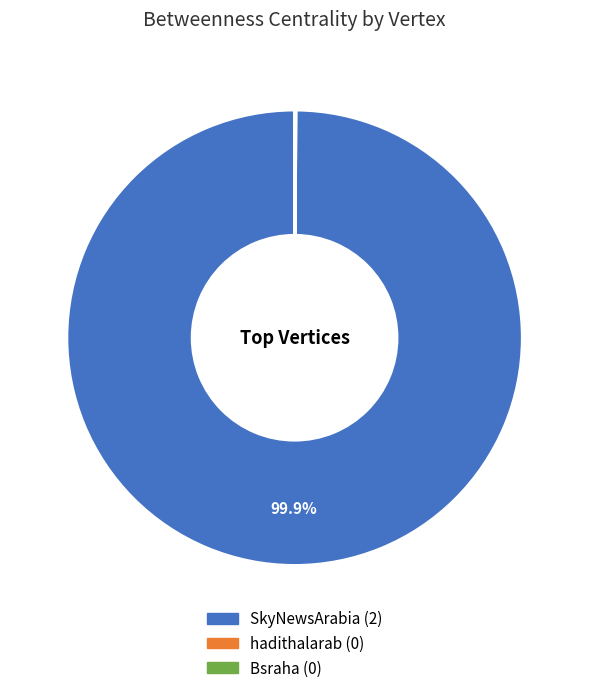

Does SkyNewsArabia account for over 50% of the chart?

Yes